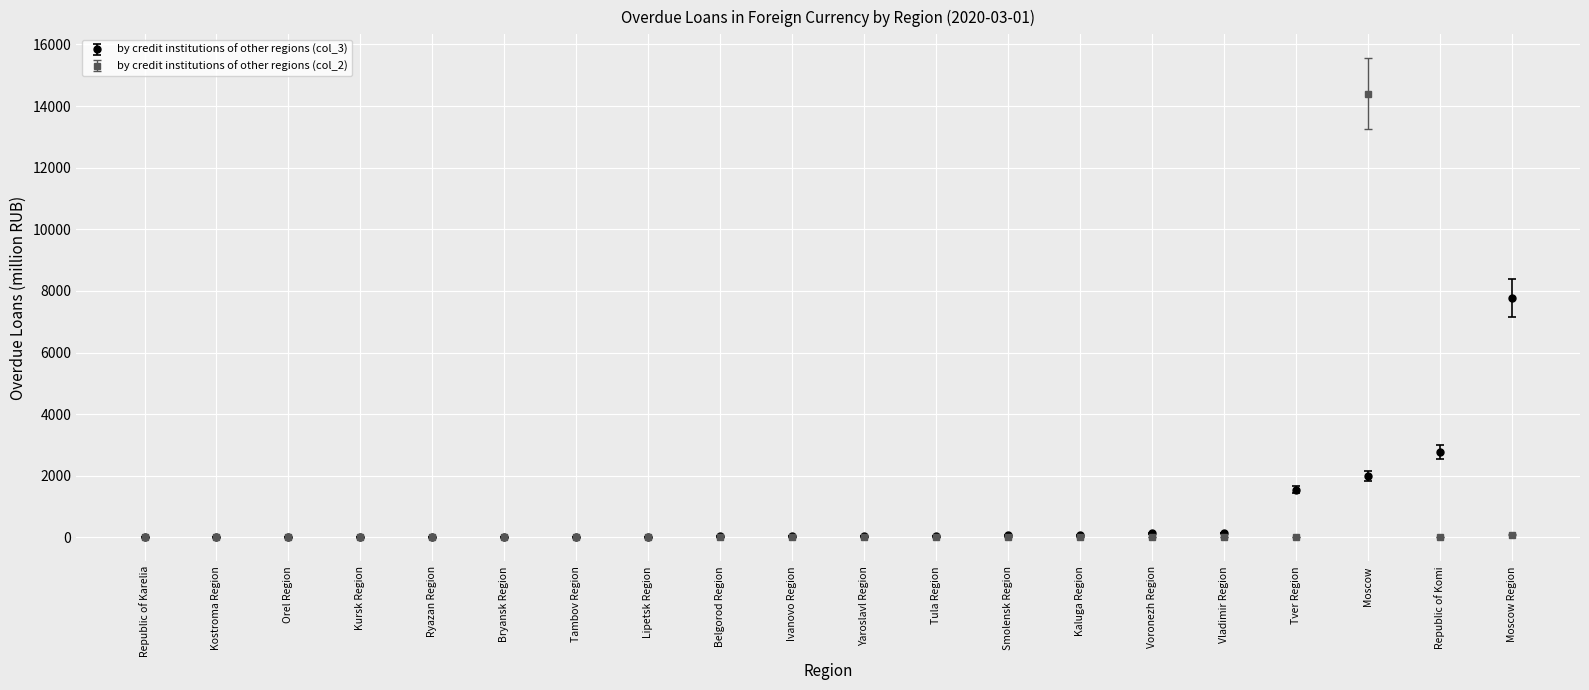

Rank the series by their maximum value, from lowest to highest.

by credit institutions of other regions (col_3), by credit institutions of other regions (col_2)